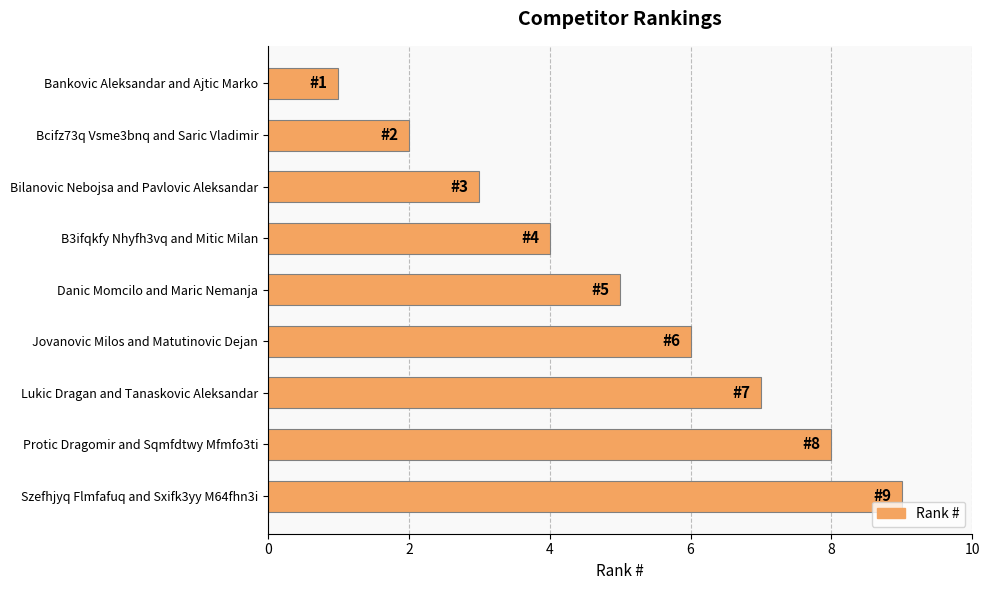

What is the average value?

5